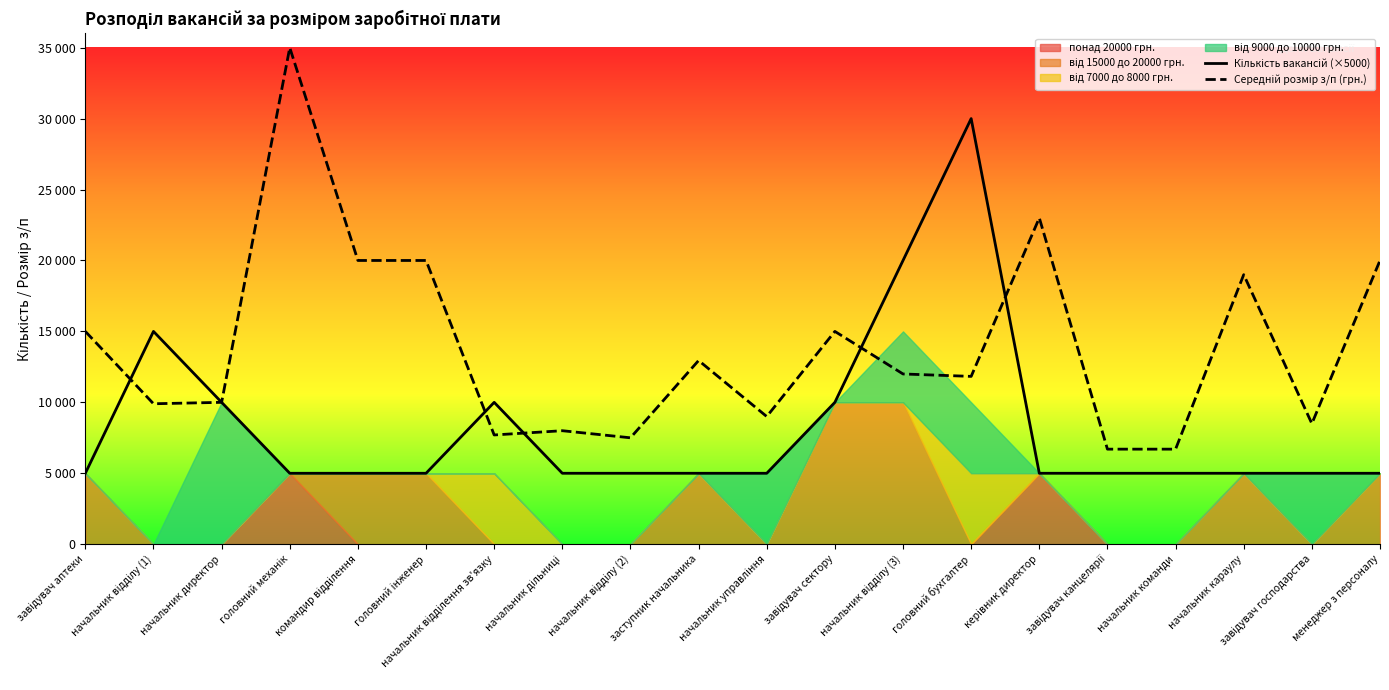

What is the difference between the maximum and minimum values in the Середній розмір з/п (грн.) series?

28300